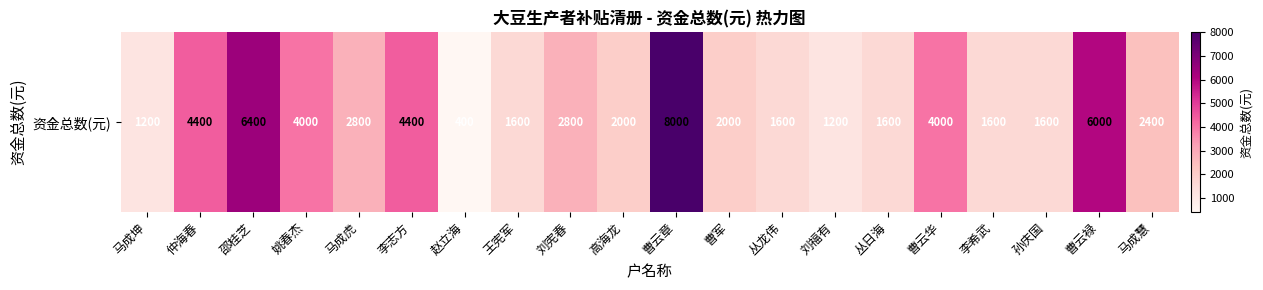

What is the change in value from 马成坤 to 仲海春?

+3200